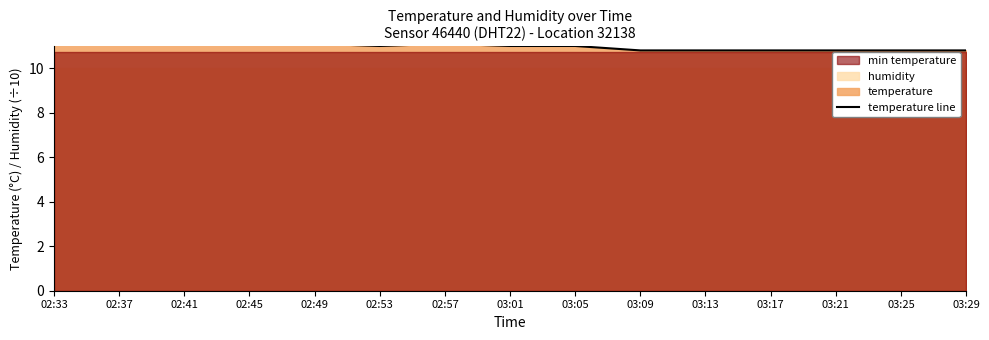

What is the difference between the second highest and second lowest values?

0.3